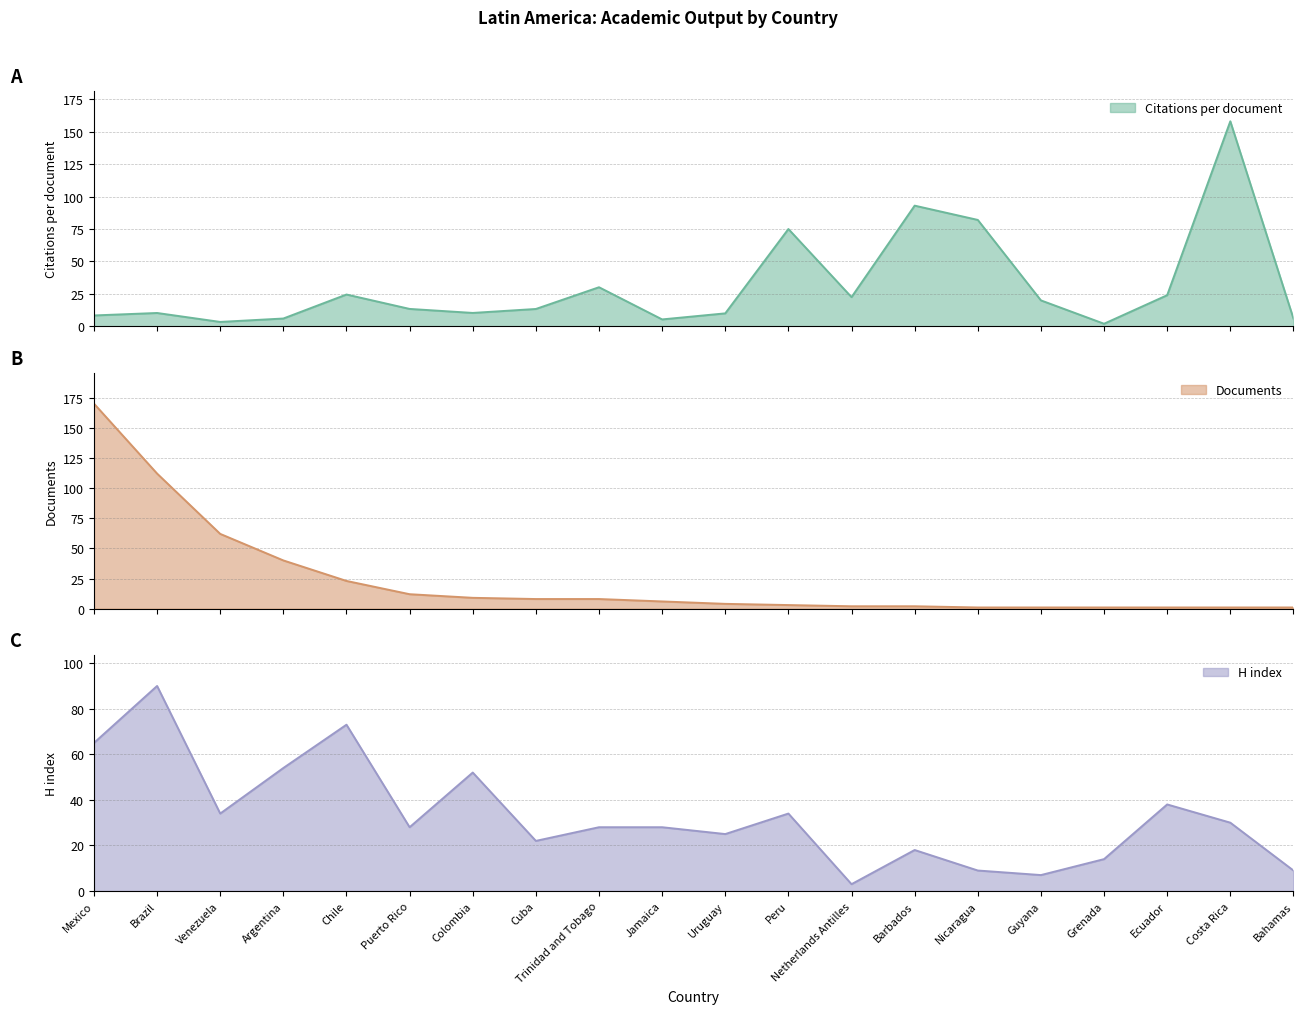

What is the maximum value for H index?

90